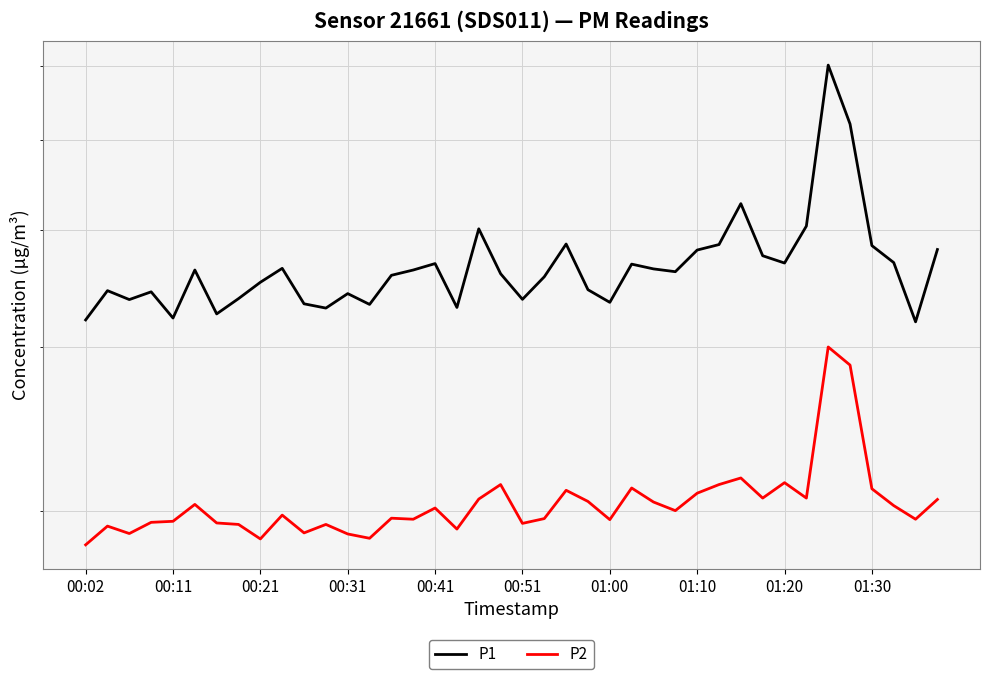

True or false: P1 and P2 cross at least once.

False